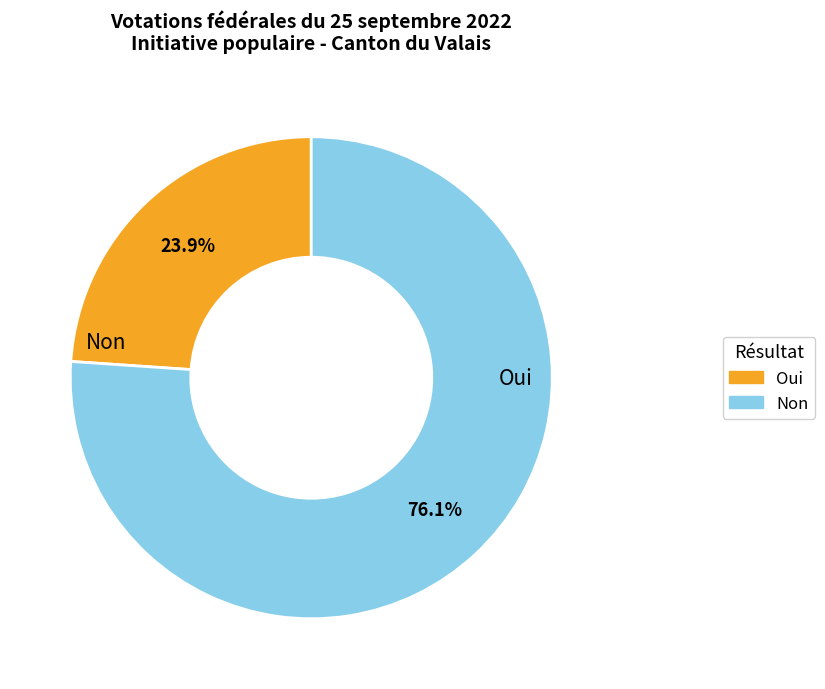

Rank the categories by value from highest to lowest.

Non, Oui